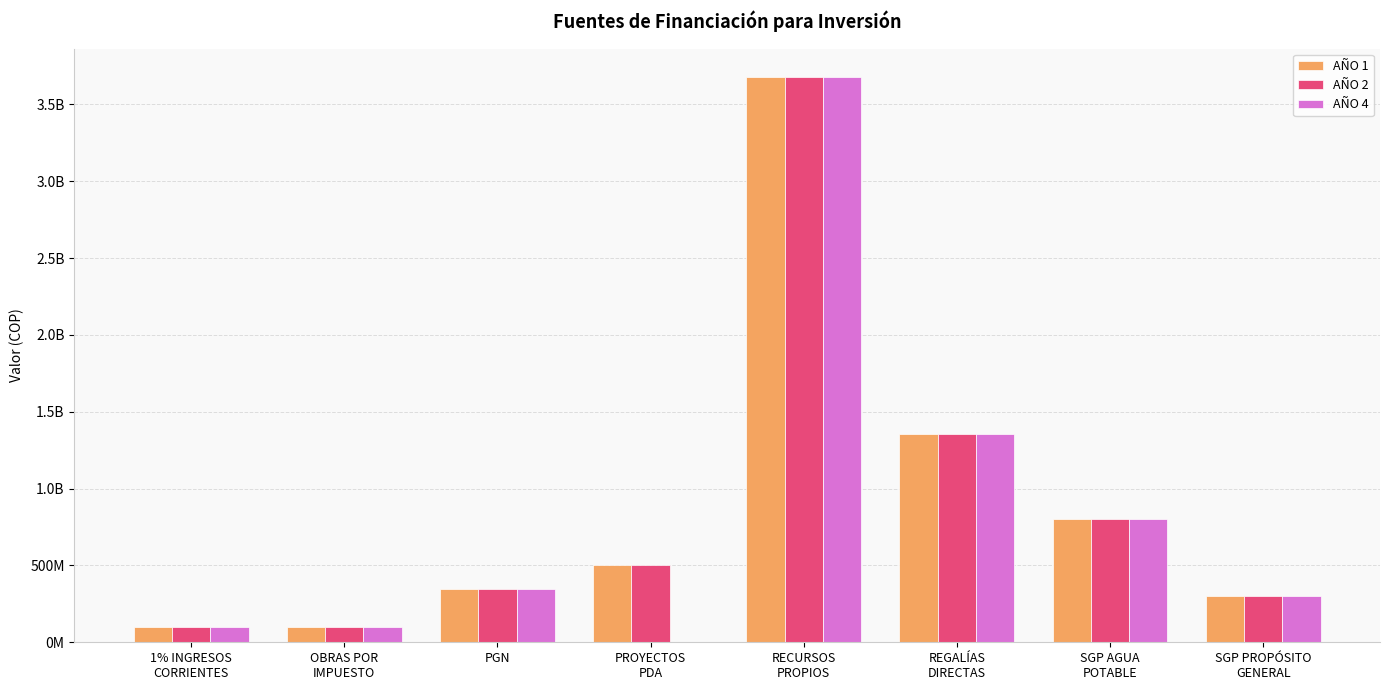

What is the average value of the AÑO 1 series?

897625000